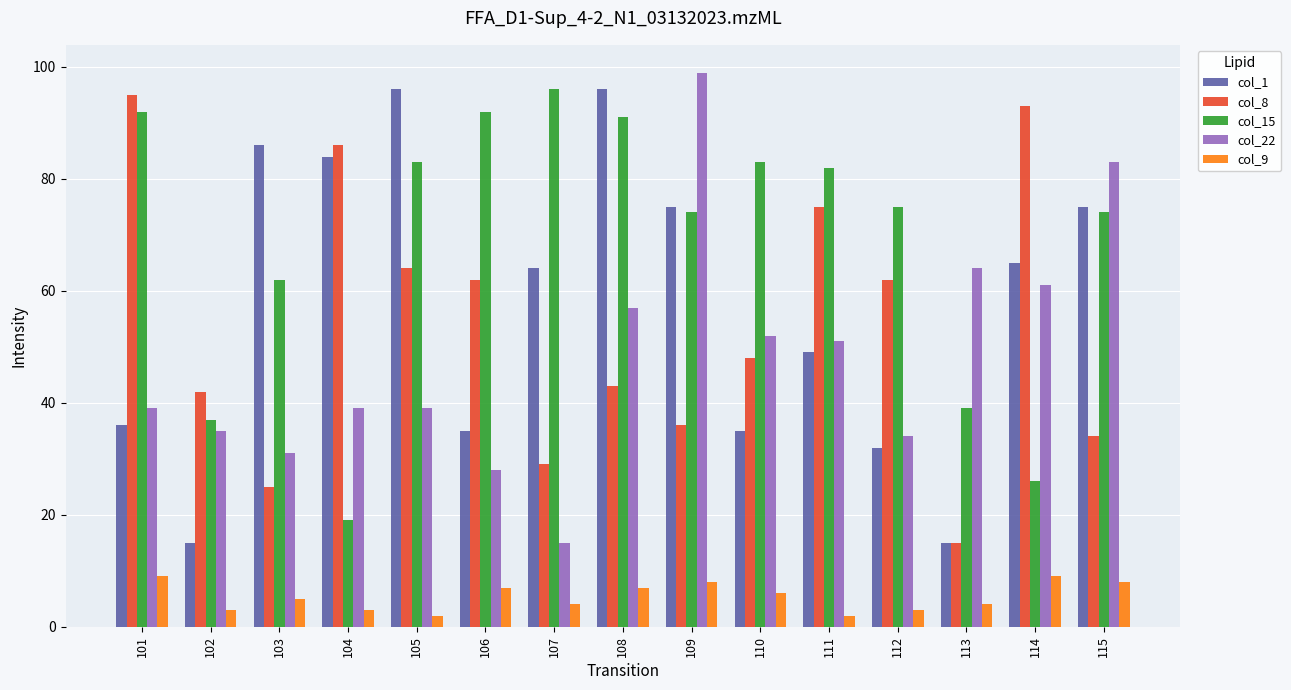

The value of col_15 at 105 is 17. True or false?

False